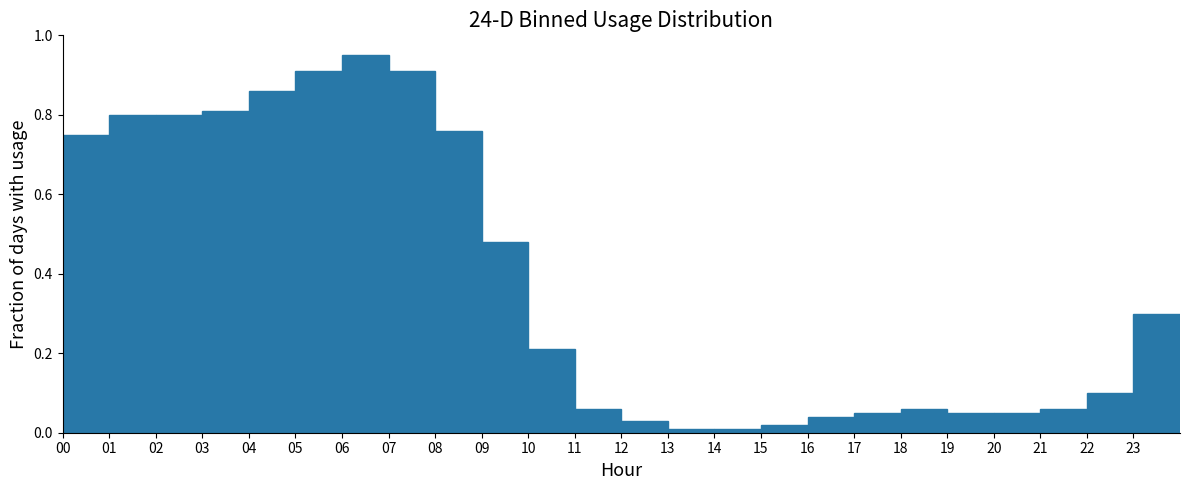

Reading left to right, list every bar in this chart as the range it spans on the x-axis followed by its height. The values are not printed on the chart, so give them approximately, as read against the axis.

0 to 1: 0.76
1 to 2: 0.80
2 to 3: 0.80
3 to 4: 0.82
4 to 5: 0.86
5 to 6: 0.92
6 to 7: 0.96
7 to 8: 0.92
8 to 9: 0.76
9 to 10: 0.48
10 to 11: 0.22
11 to 12: 0.06
12 to 13: 0.04
13 to 14: under 0.02
14 to 15: under 0.02
15 to 16: 0.02
16 to 17: 0.04
17 to 18: 0.06
18 to 19: 0.06
19 to 20: 0.06
20 to 21: 0.06
21 to 22: 0.06
22 to 23: 0.10
23 to 24: 0.30